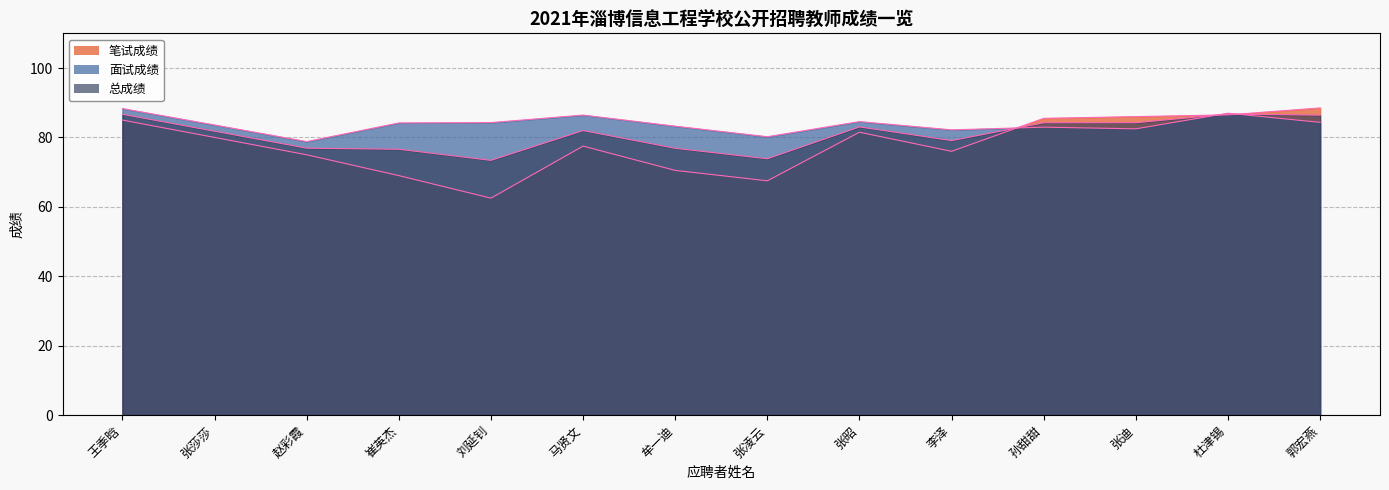

In 总成绩, how many points are higher than both neighbors (excluding endpoints)?

3